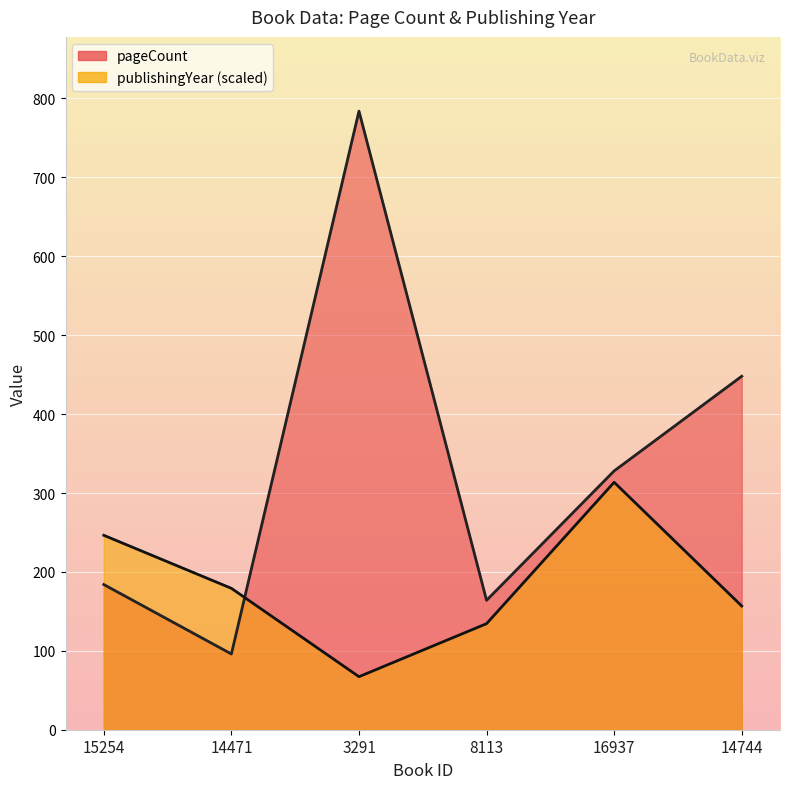

What is the minimum value shown in the chart?

67.2